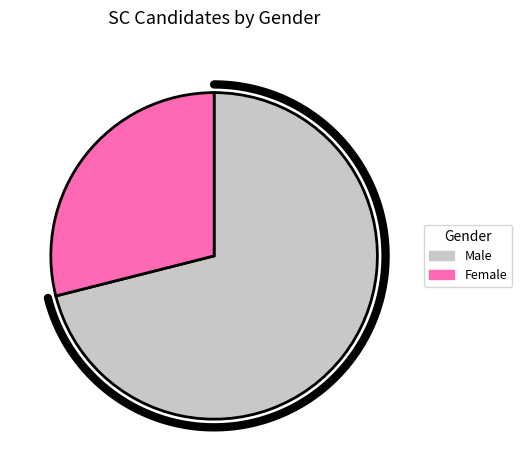

To the nearest percent, what portion does Female represent?

29%